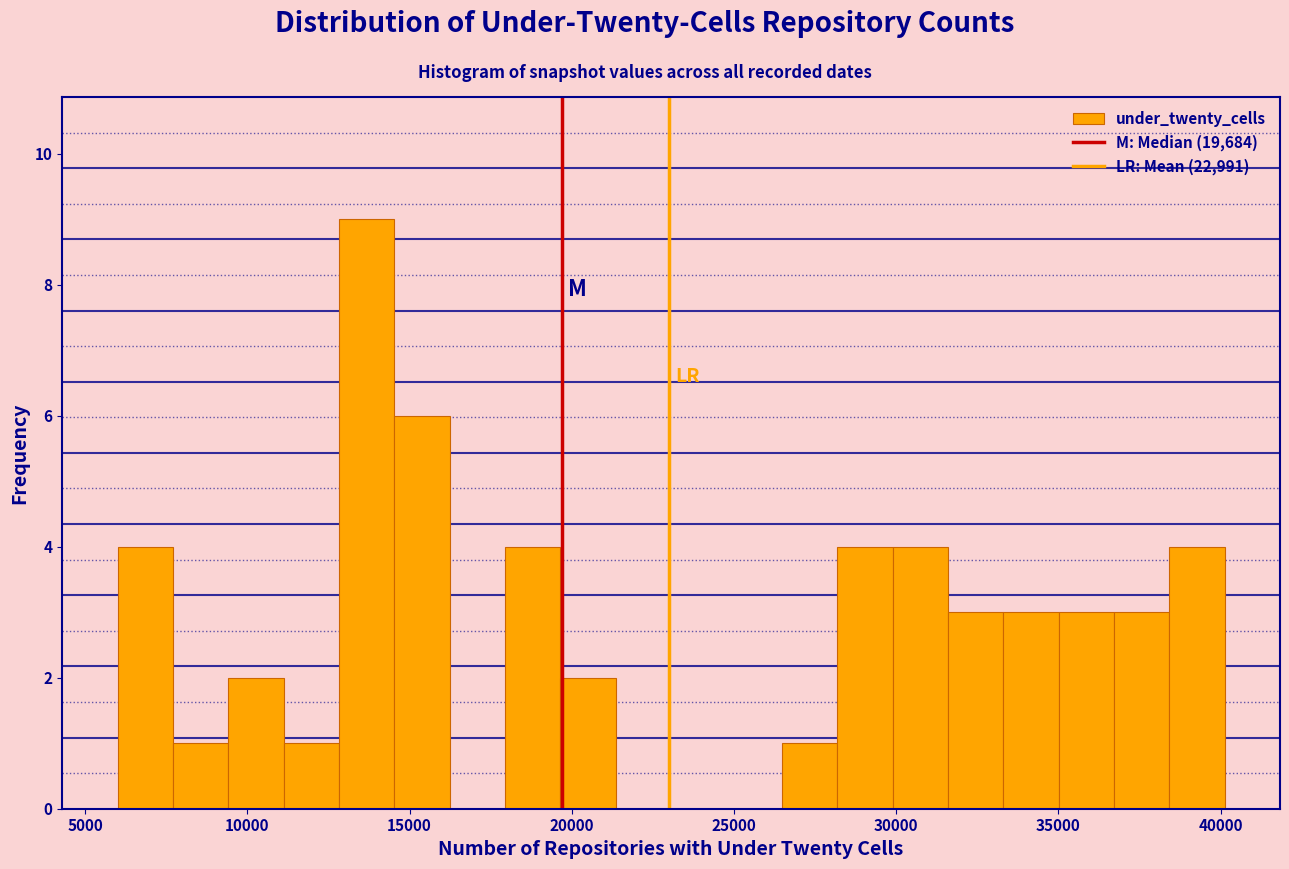

Read against the x-axis, roughly where is the centre of the tallest bar?

13500